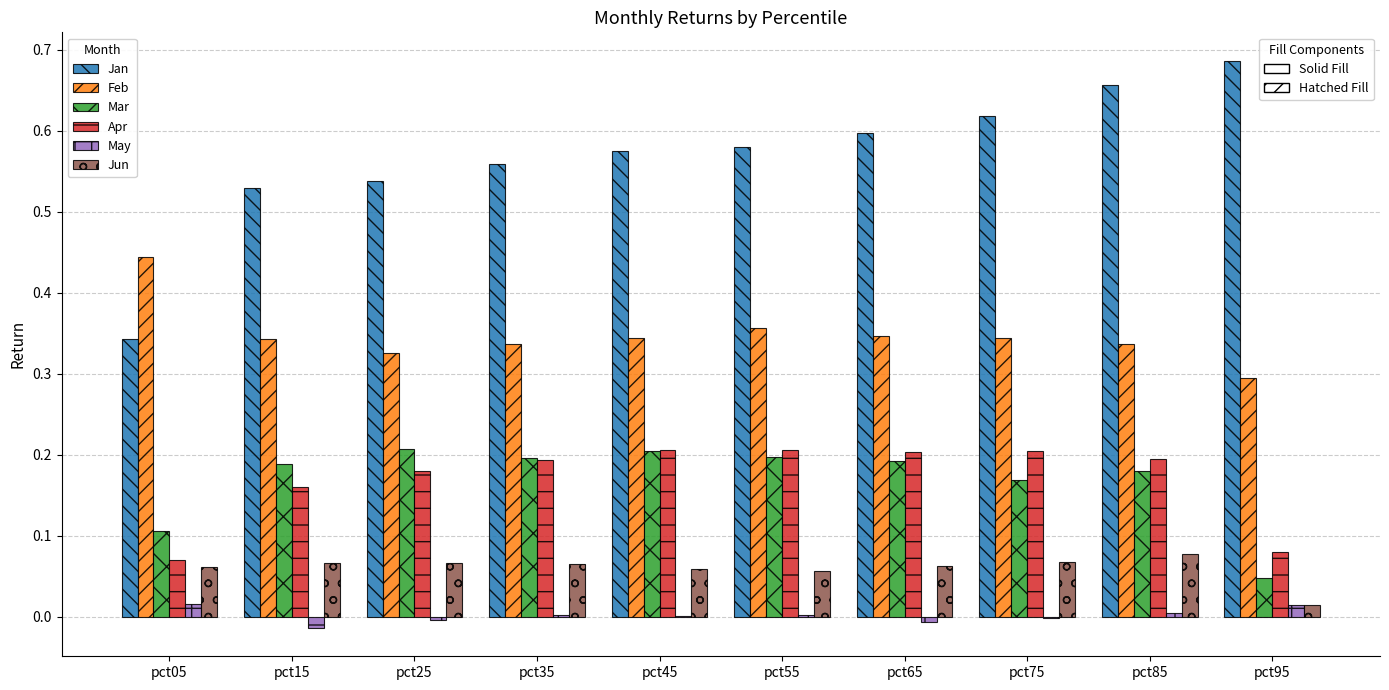

Reading right to left, what are all the values shown in this chart?

Jan: pct95=0.7	pct85=0.7	pct75=0.6	pct65=0.6	pct55=0.6	pct45=0.6	pct35=0.6	pct25=0.5	pct15=0.5	pct05=0.3
Feb: pct95=0.3	pct85=0.3	pct75=0.3	pct65=0.3	pct55=0.4	pct45=0.3	pct35=0.3	pct25=0.3	pct15=0.3	pct05=0.4
Mar: pct95=0.0	pct85=0.2	pct75=0.2	pct65=0.2	pct55=0.2	pct45=0.2	pct35=0.2	pct25=0.2	pct15=0.2	pct05=0.1
Apr: pct95=0.1	pct85=0.2	pct75=0.2	pct65=0.2	pct55=0.2	pct45=0.2	pct35=0.2	pct25=0.2	pct15=0.2	pct05=0.1
May: pct95=0.0	pct85=0.0	pct75=-0.0	pct65=-0.0	pct55=0.0	pct45=0.0	pct35=0.0	pct25=-0.0	pct15=-0.0	pct05=0.0
Jun: pct95=0.0	pct85=0.1	pct75=0.1	pct65=0.1	pct55=0.1	pct45=0.1	pct35=0.1	pct25=0.1	pct15=0.1	pct05=0.1